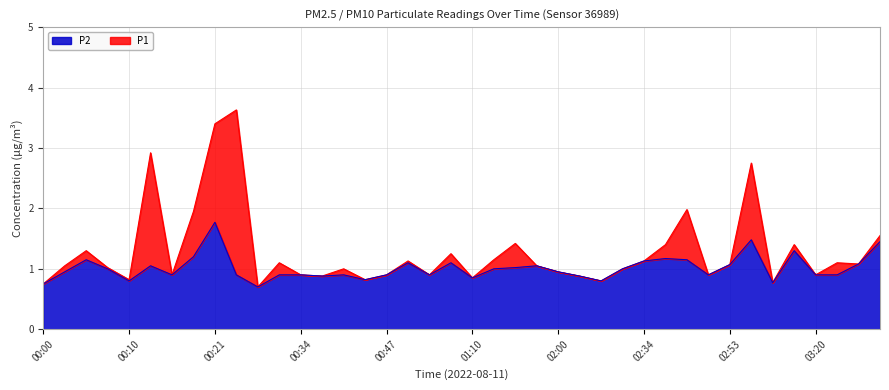

At how many categories does at least one series exceed 2?

4